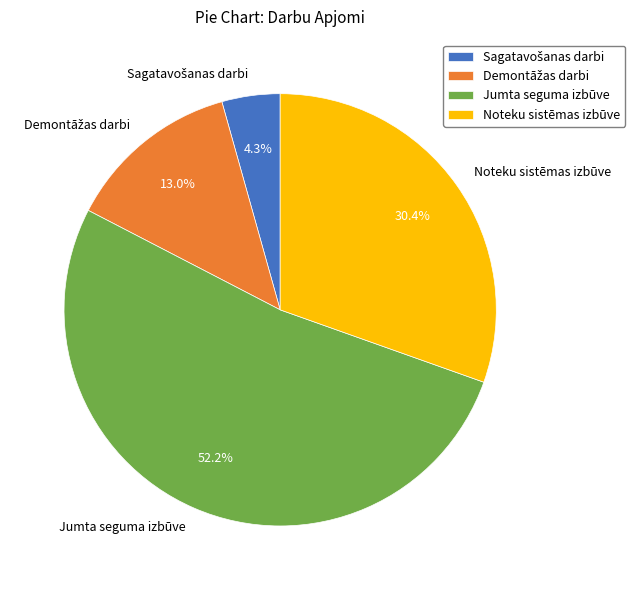

Approximately how many times larger is the value at Jumta seguma izbūve compared to Noteku sistēmas izbūve?

1.7